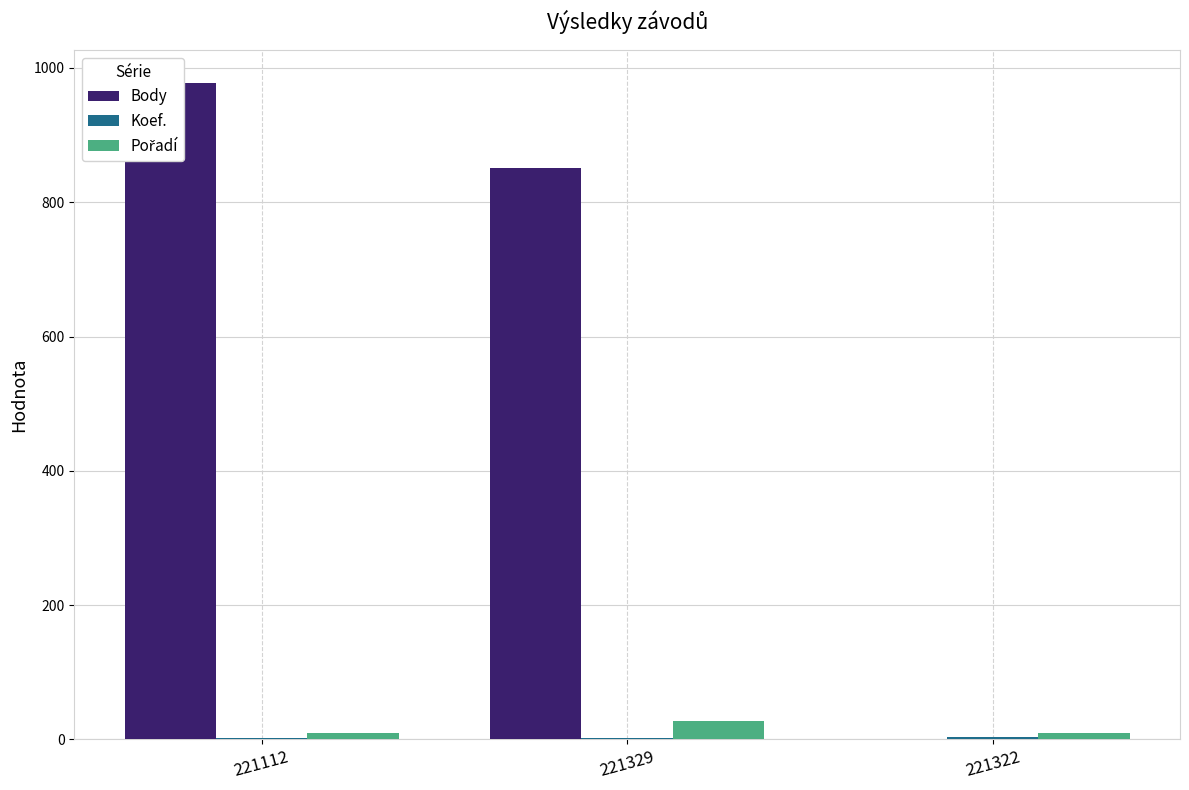

Reading left to right, transcribe all the data shown in this chart.

Body: 978	851	0
Koef.: 2	2	3
Pořadí: 9	27	9